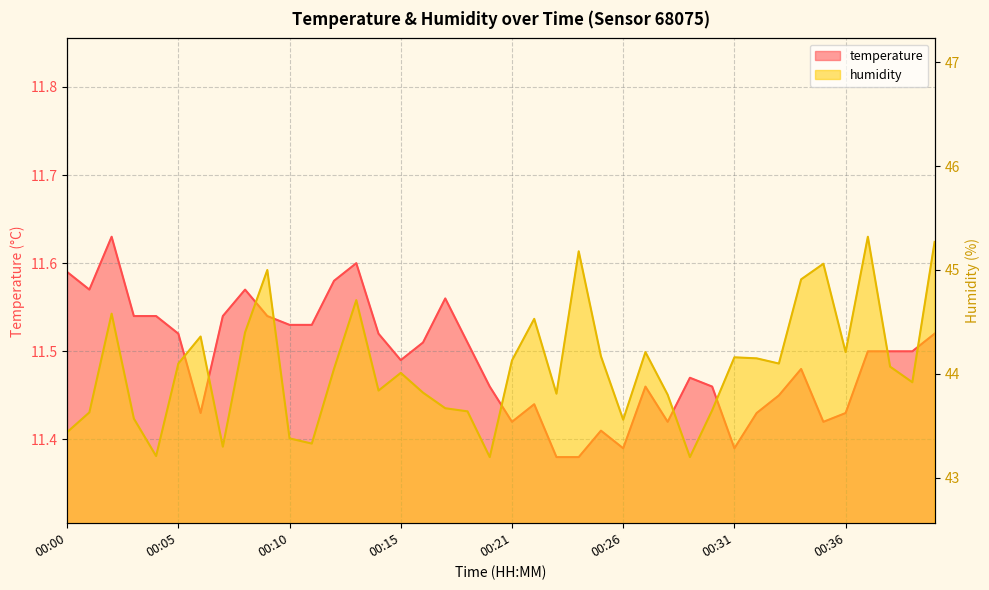

Which series has the largest range (max minus min)?

humidity